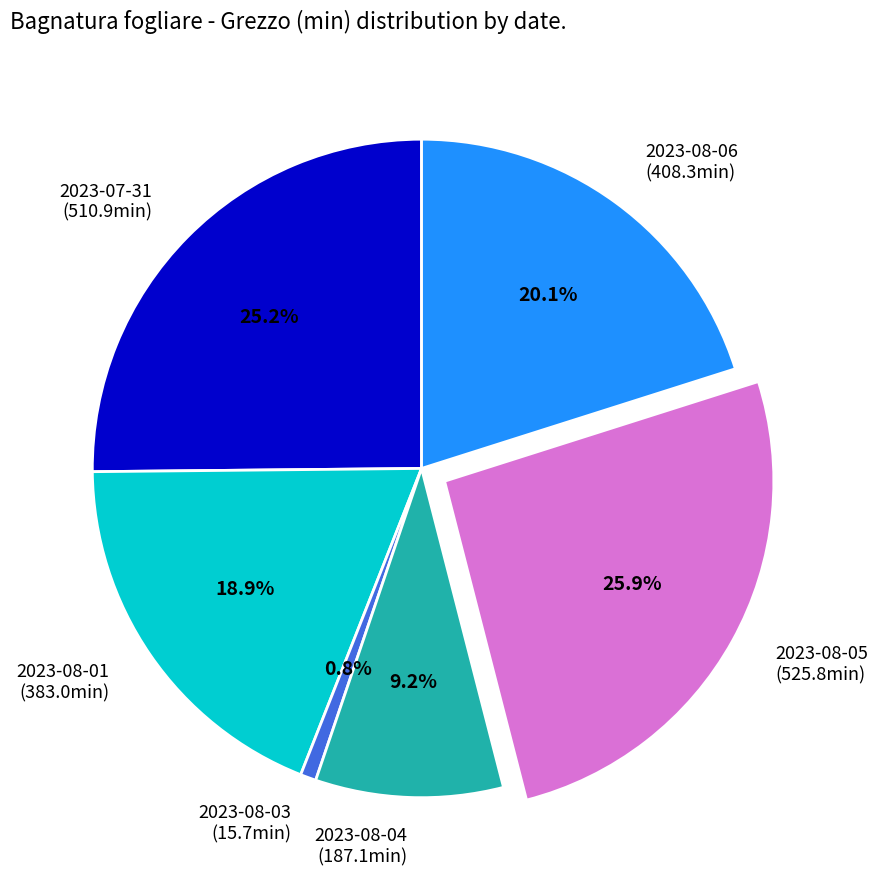

What is the smallest slice in the pie chart?

2023-08-03 (15.7min)